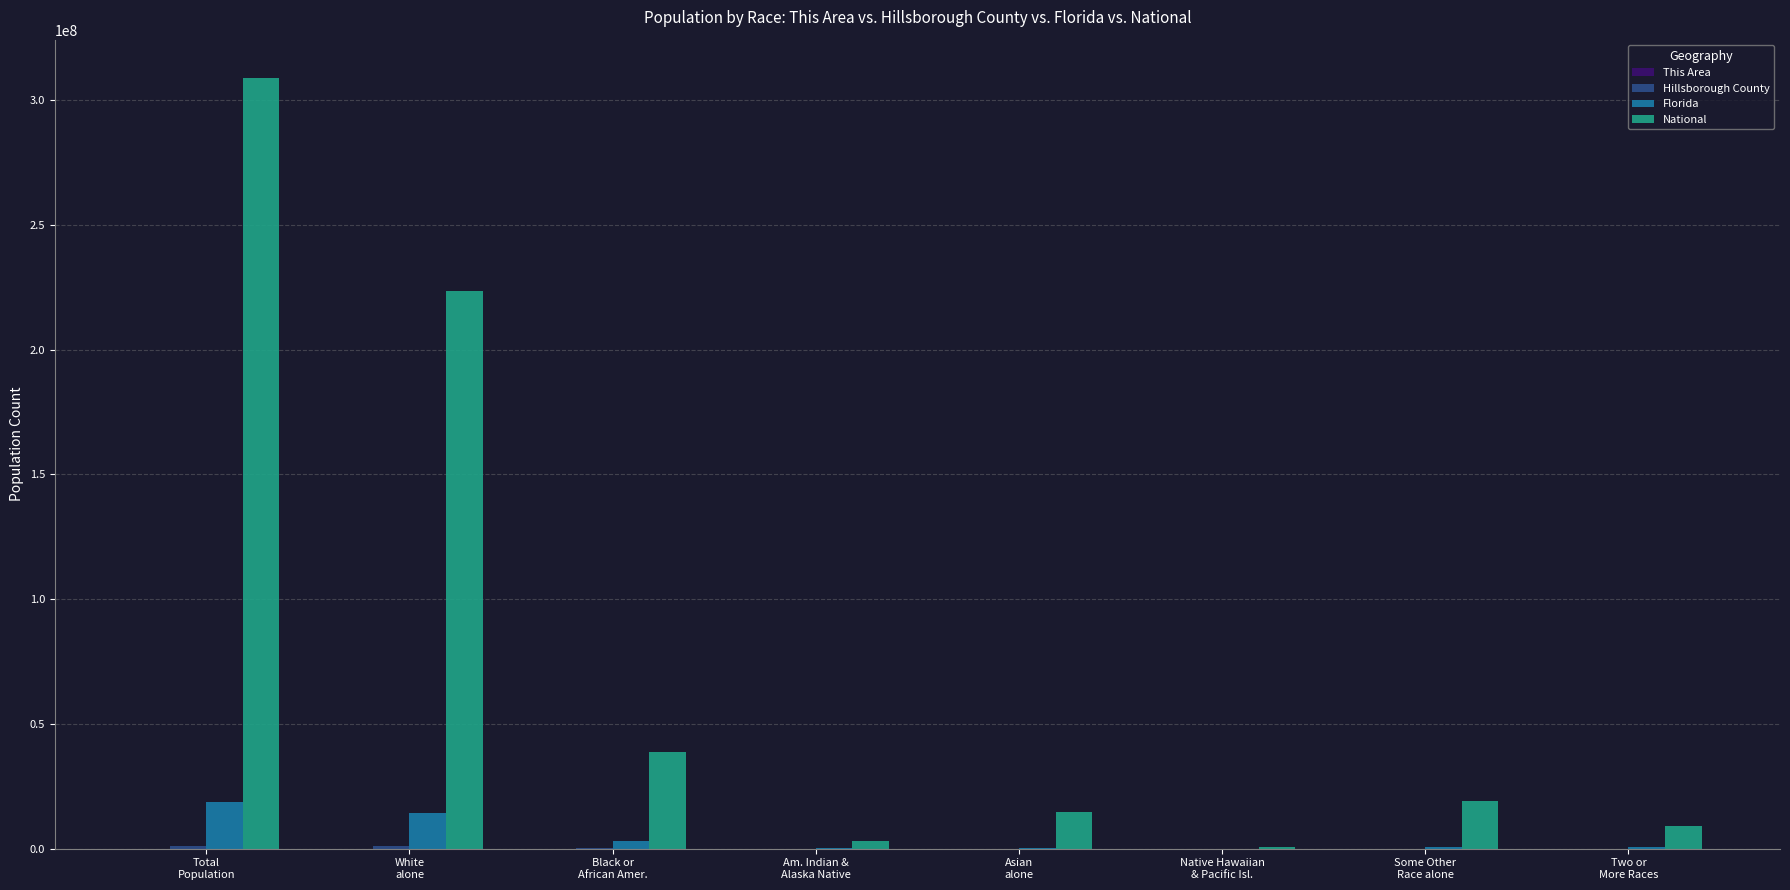

The value of National at Asian
alone is 14674252. True or false?

True